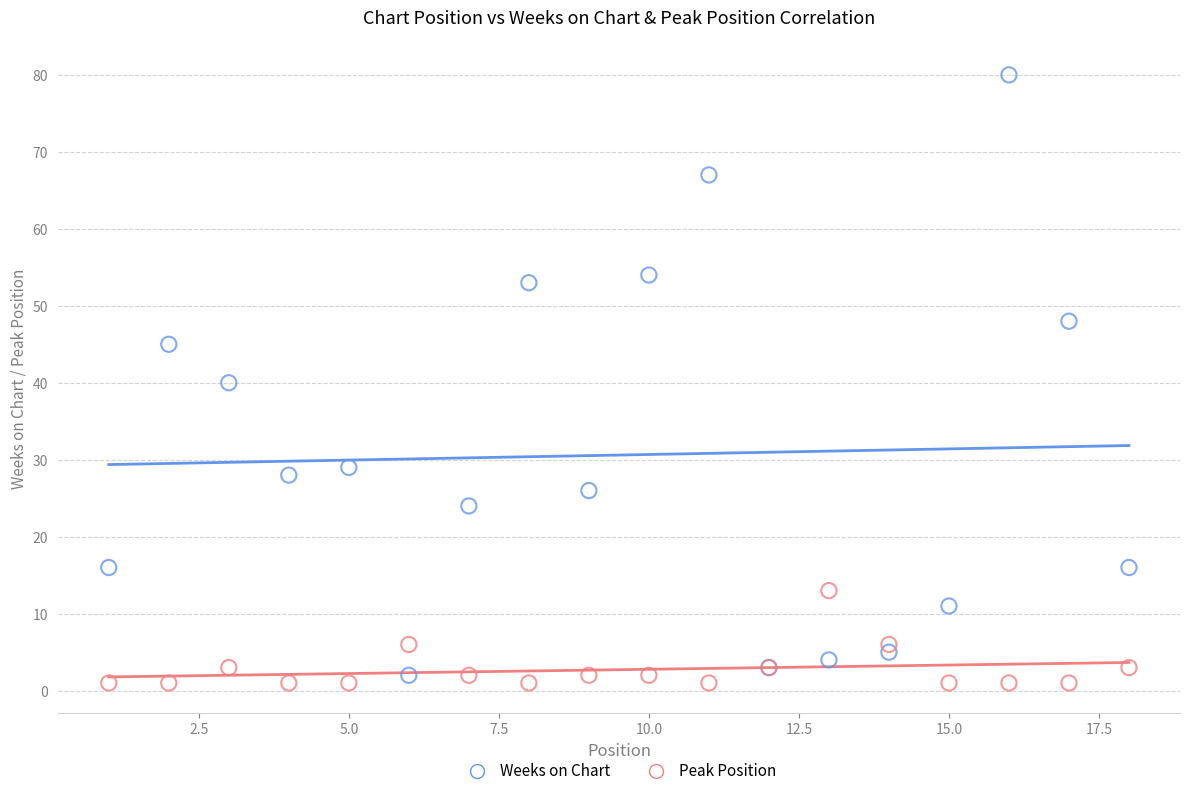

In the Weeks on Chart series, what Y value is closest to 41?

40